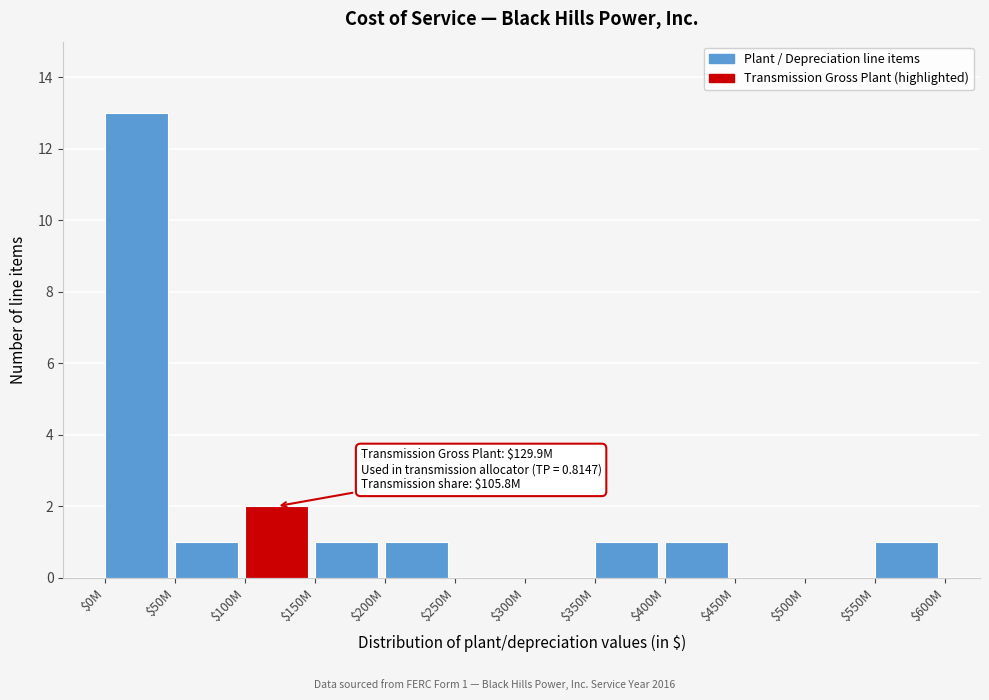

What is the sum of all values?

21